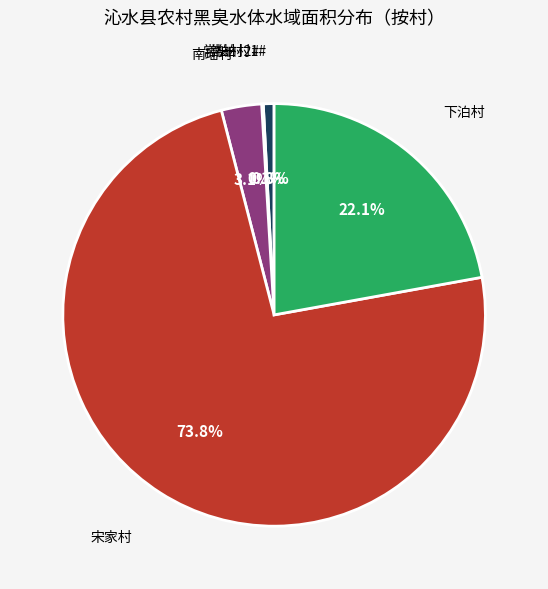

Does any single category account for the majority?

Yes